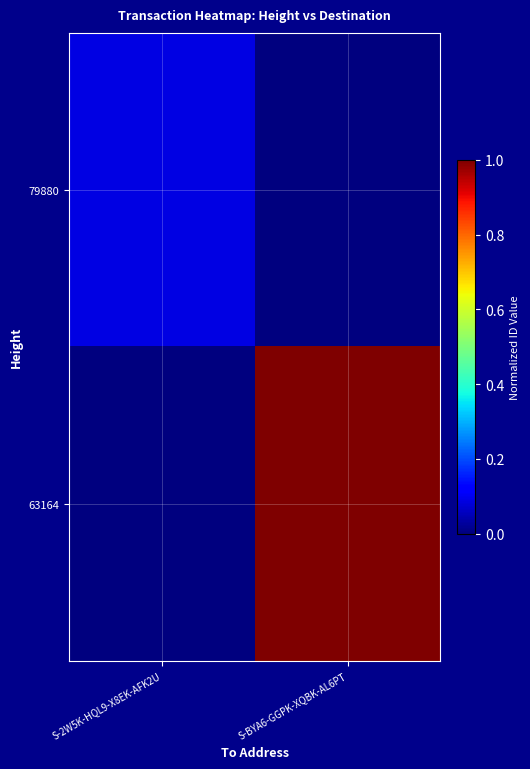

Reading left to right, transcribe all the data shown in this chart.

79880: S-2W5K-HQL9-X8EK-AFK2U=0.1	S-BYA6-GGPK-XQBK-AL6PT=0.0
63164: S-2W5K-HQL9-X8EK-AFK2U=0.0	S-BYA6-GGPK-XQBK-AL6PT=1.0